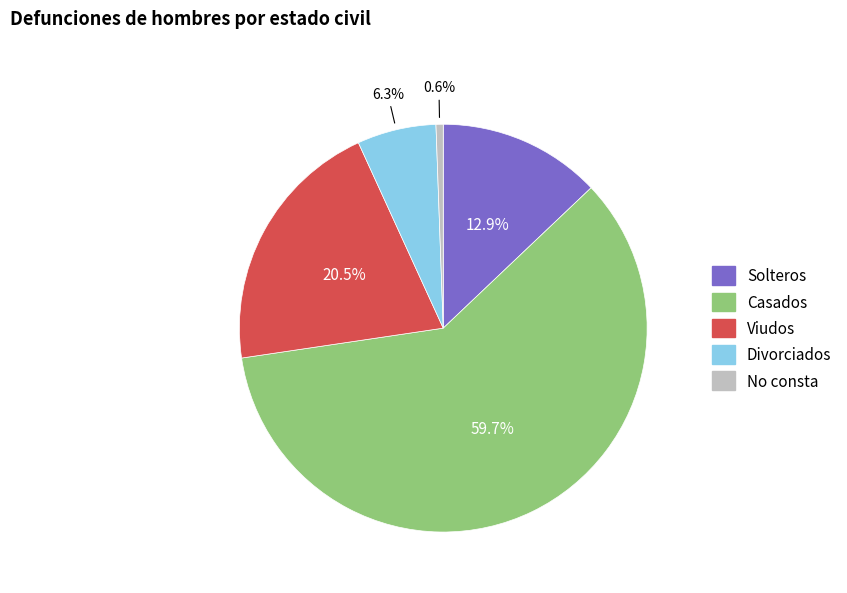

Which category accounts for the majority?

Casados